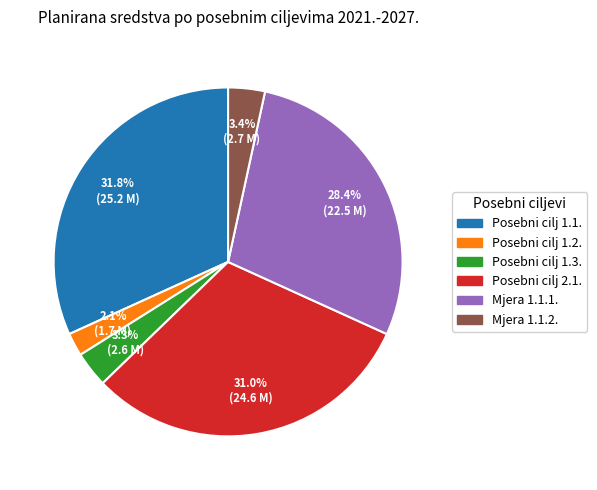

Count the number of slices in the pie.

6